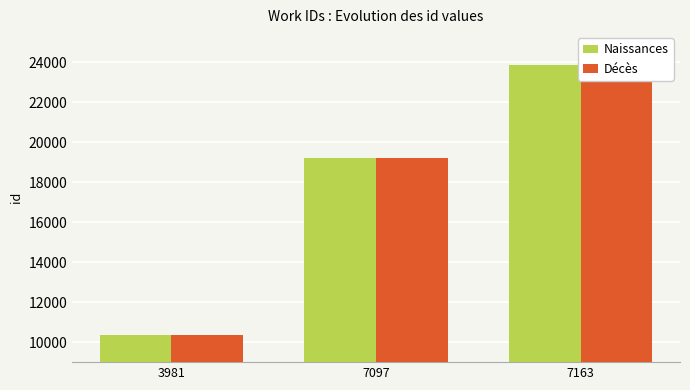

Where does the Décès series first go above 19191?

7163